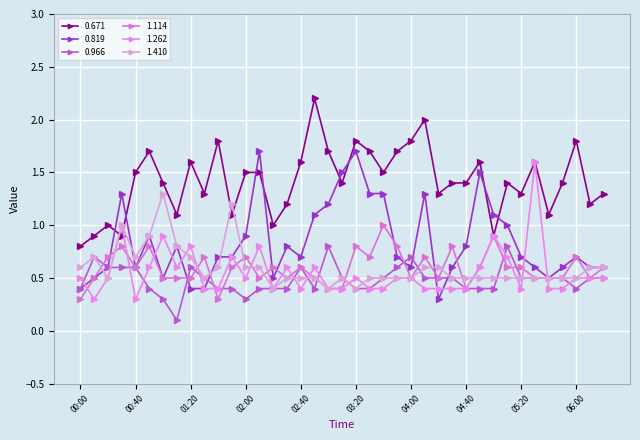

After their last crossing, which series has the higher values: 0.966 or 1.262?

1.262